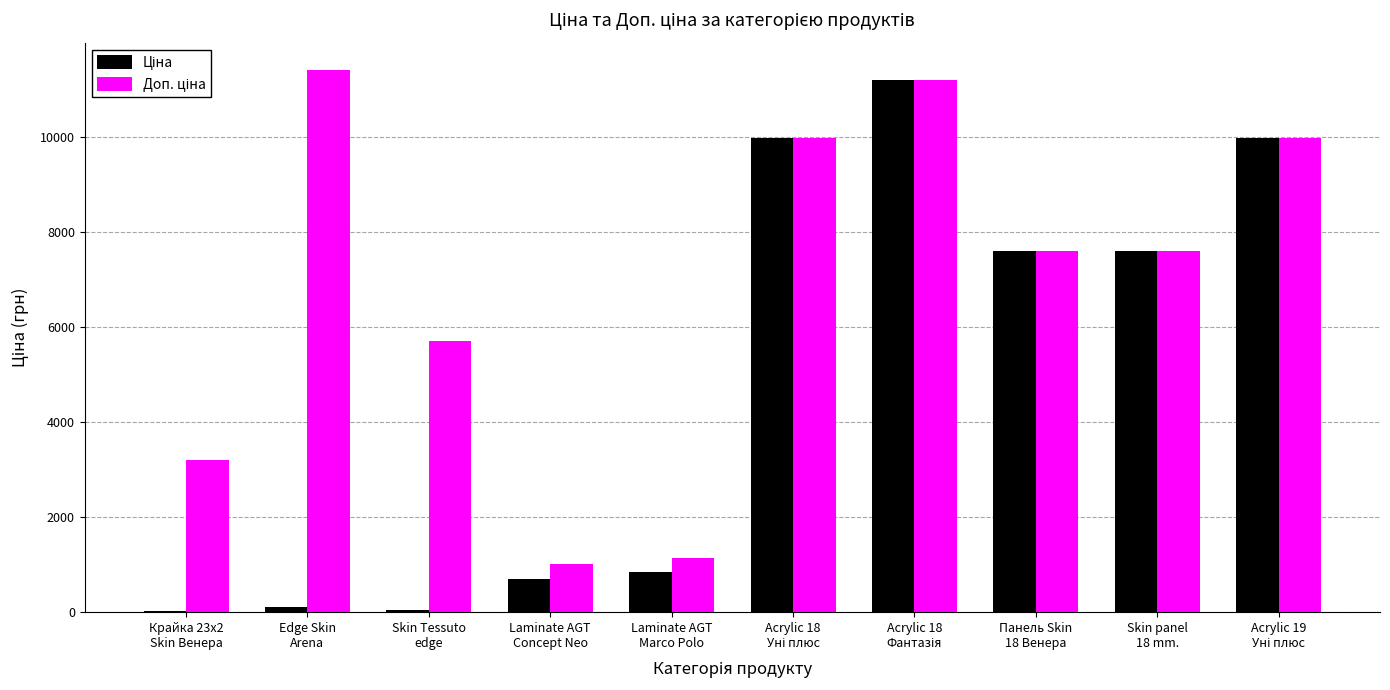

How many categories are shown in the chart?

10